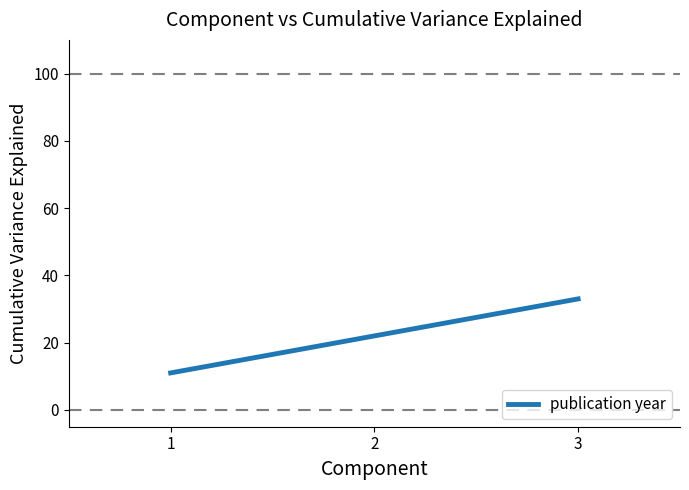

Count the number of values greater than 21.

2